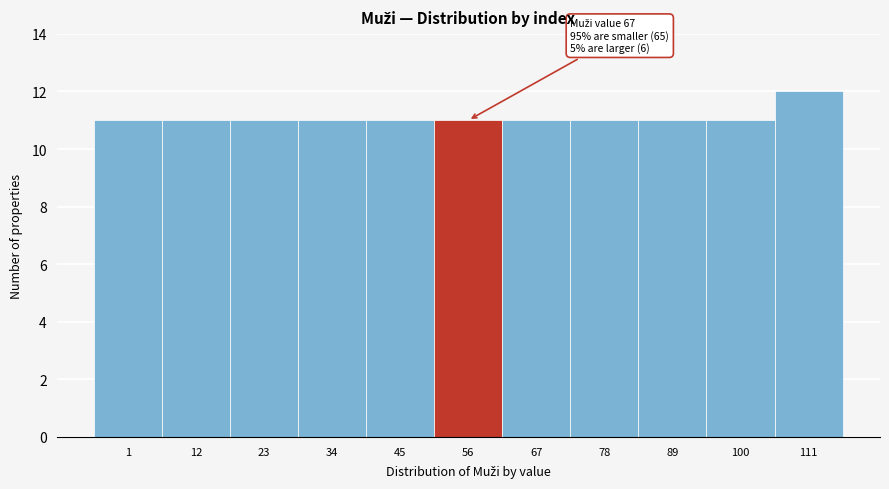

Reading right to left, transcribe all the data shown in this chart.

111=12	100=11	89=11	78=11	67=11	56=11	45=11	34=11	23=11	12=11	1=11